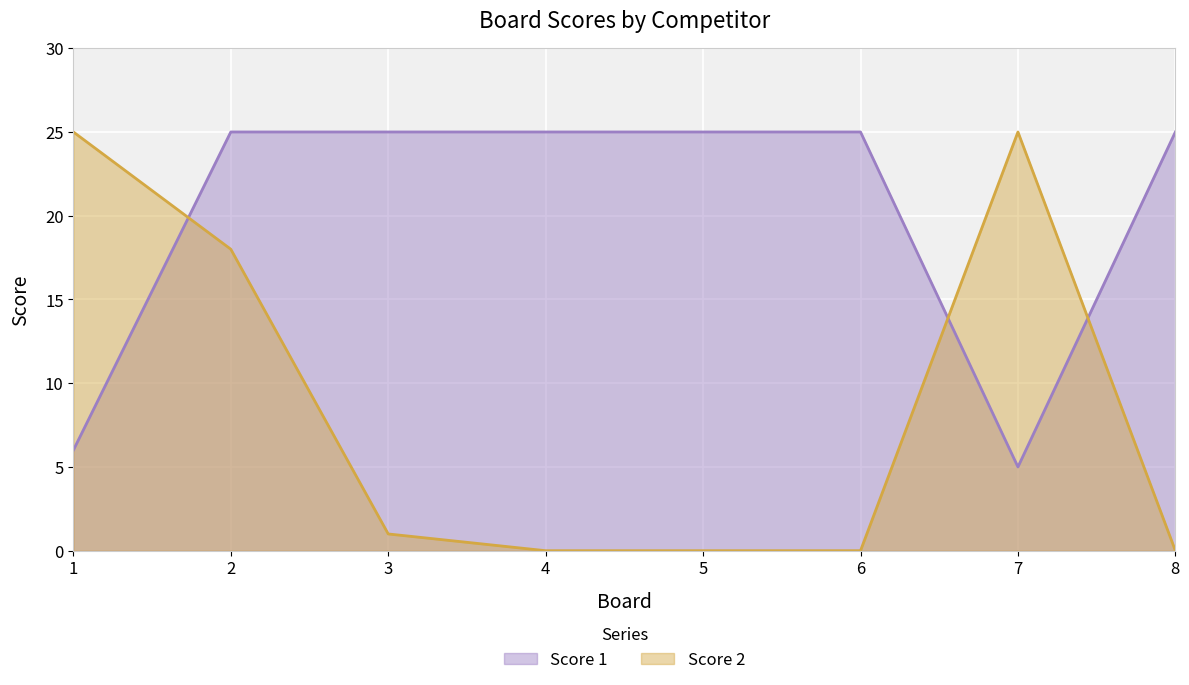

Between which two adjacent categories do Score 2 and Score 1 first intersect?

1 and 2